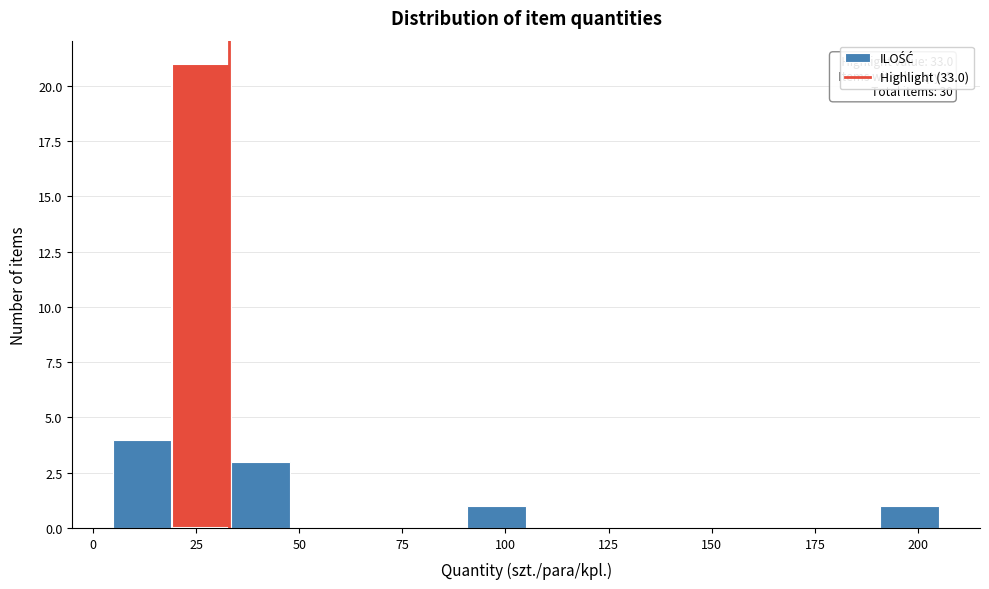

Read against the x-axis, roughly where is the centre of the tallest bar?

25